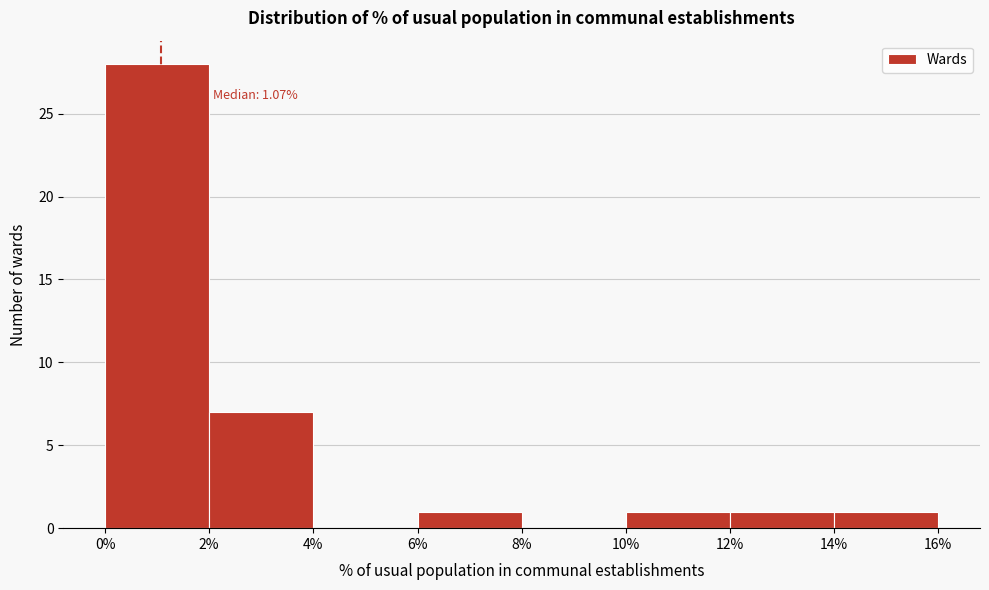

Over which range of the x-axis is the bar tallest?

0% to 2%